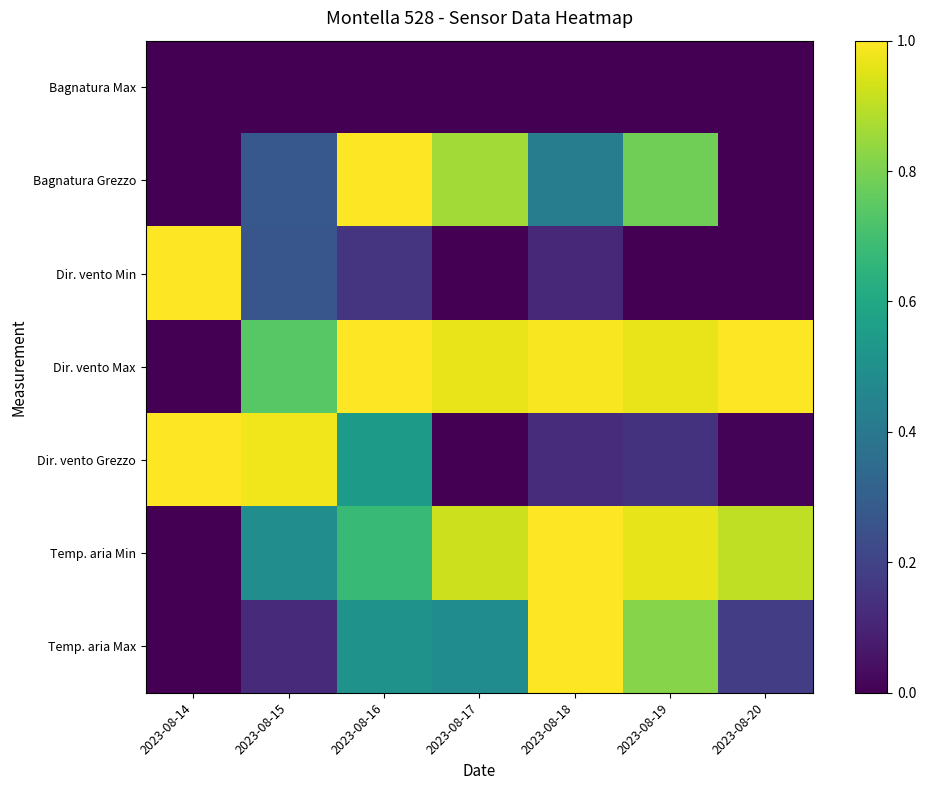

What is the spread (max minus min) of values at 2023-08-14?

1.0